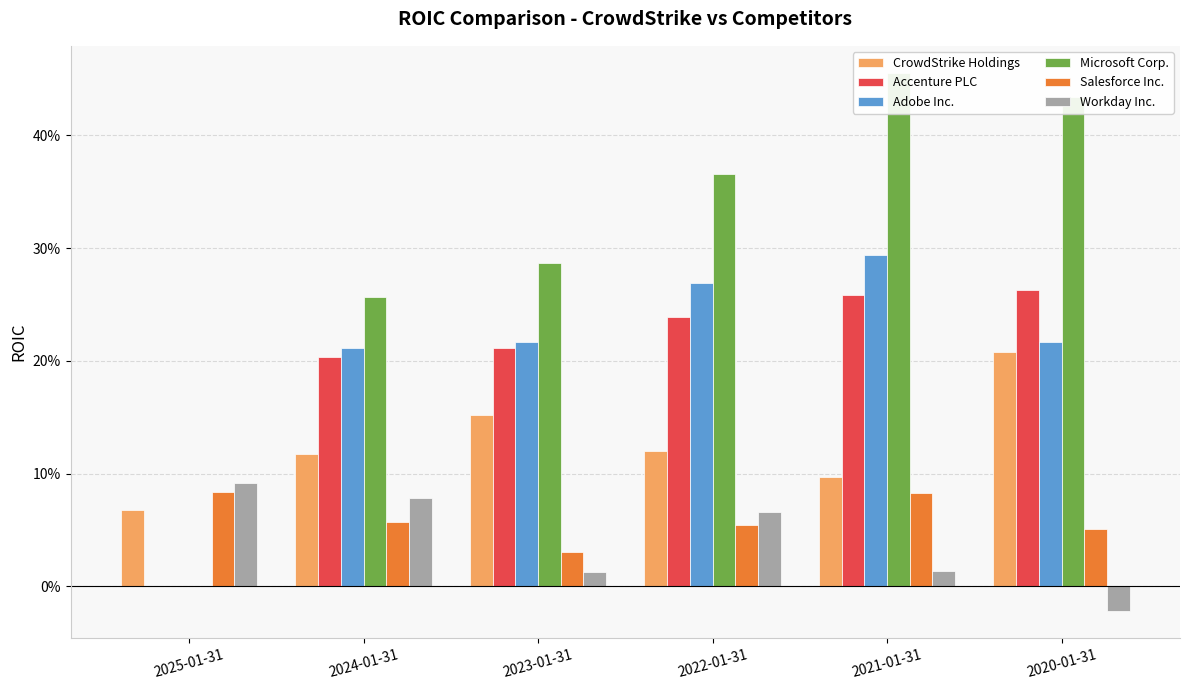

How many groups of bars are there?

6